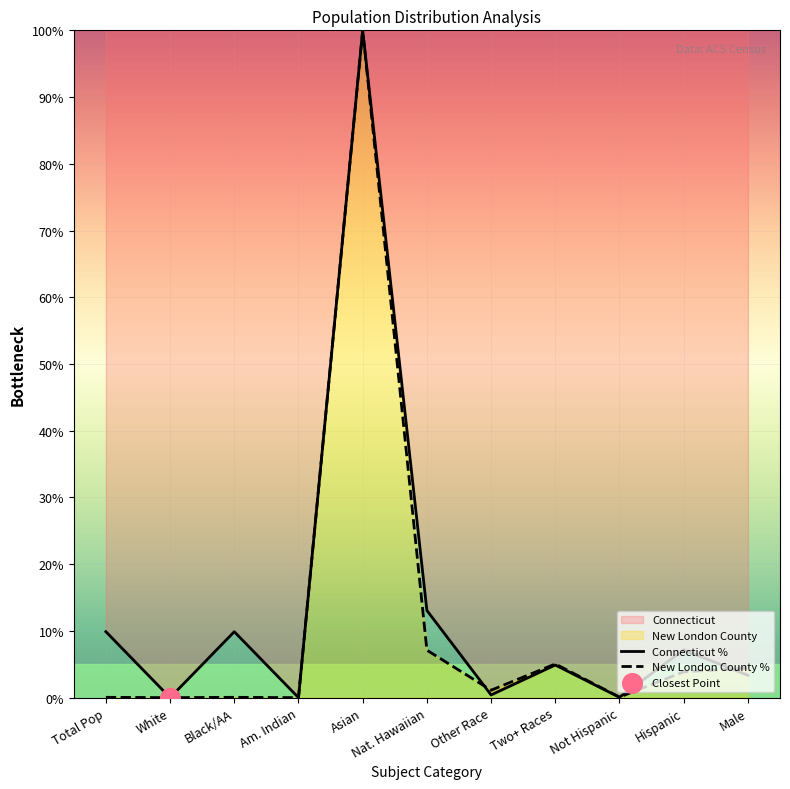

Which series has the widest spread of Y values?

This Area